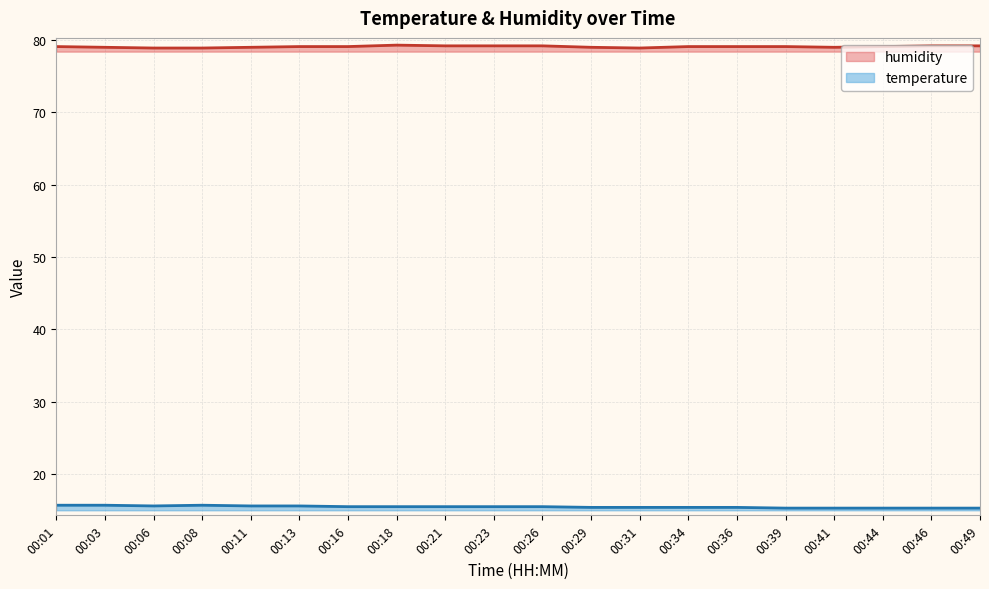

List the series in order of their overall mean, highest first.

humidity, temperature